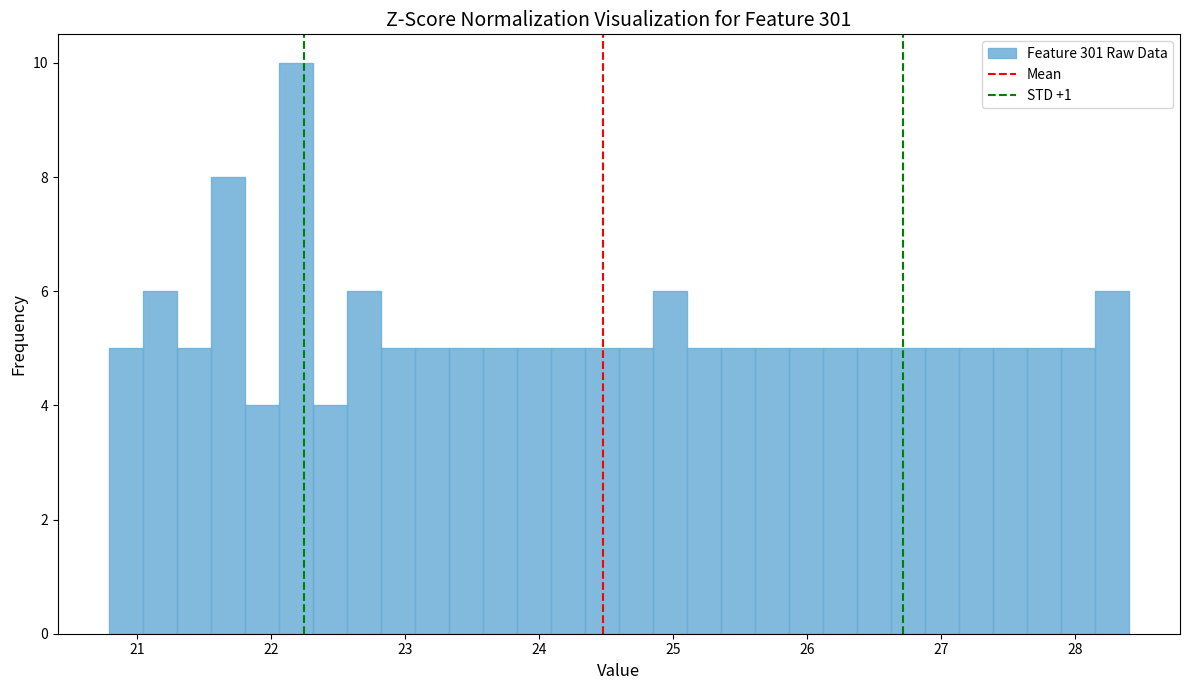

Around what value on the x-axis is the tallest bar? Give the approximate position of its centre, as read against the axis.

22.2